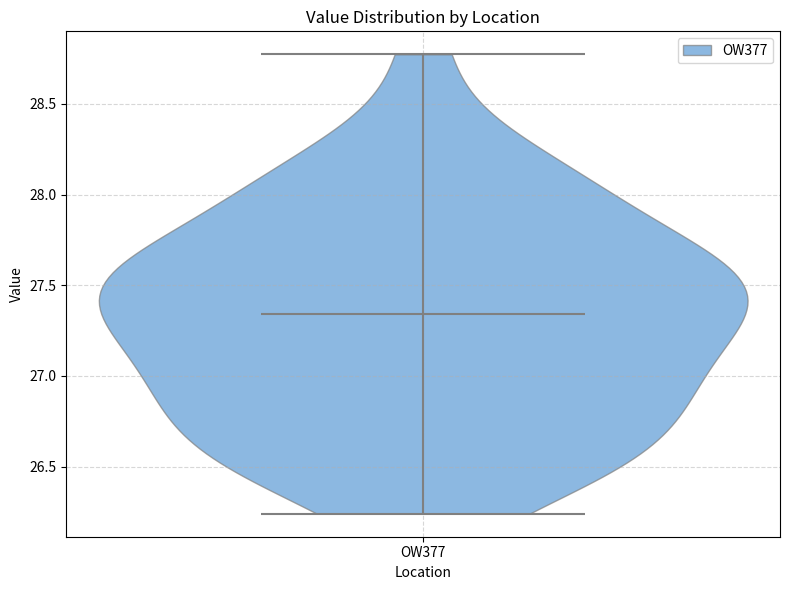

What is the highest point the violin for OW377 reaches on the y-axis? The values are not printed on the chart, so give them approximately, as read against the axis.

28.75